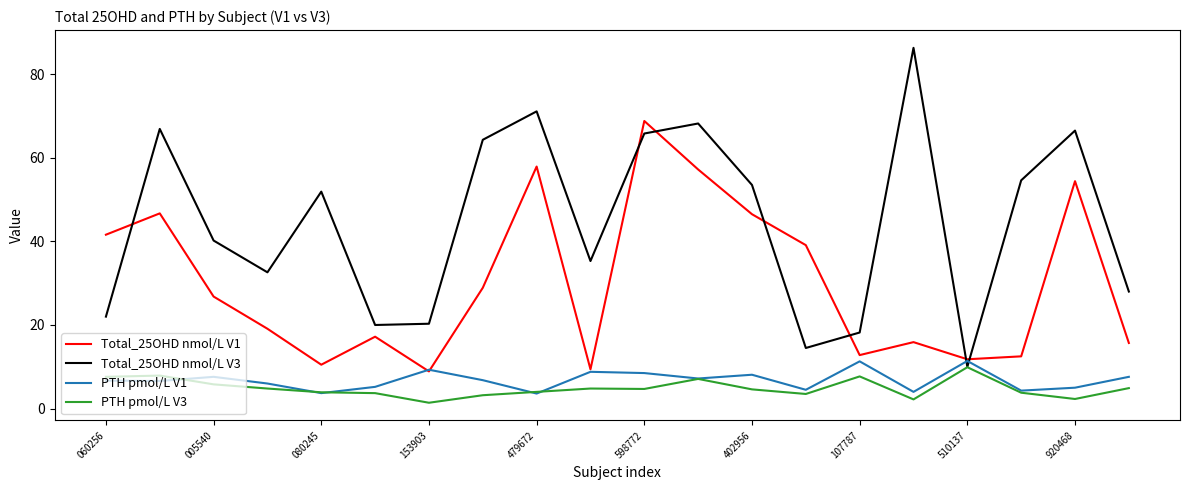

Which series has the largest range (max minus min)?

Total_25OHD nmol/L V3